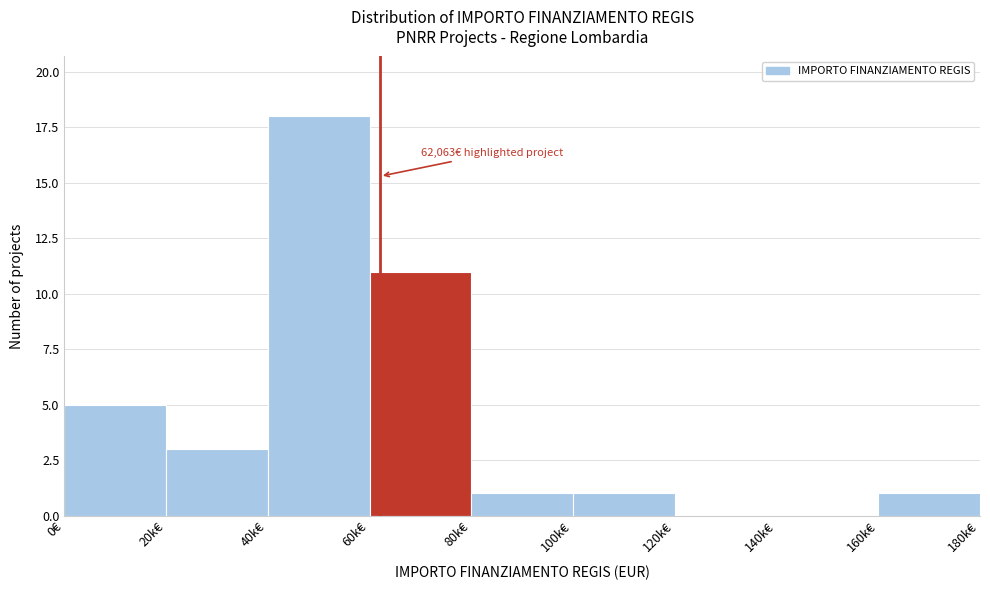

Reading left to right, transcribe all the data shown in this chart.

0€=5	20k€=3	40k€=18	60k€=11	80k€=1	100k€=1	120k€=0	140k€=0	160k€=1